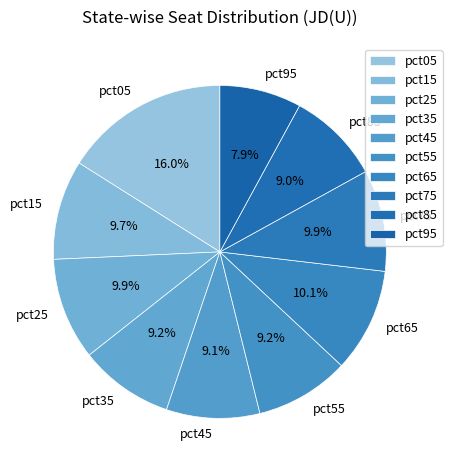

Count the number of slices in the pie.

10